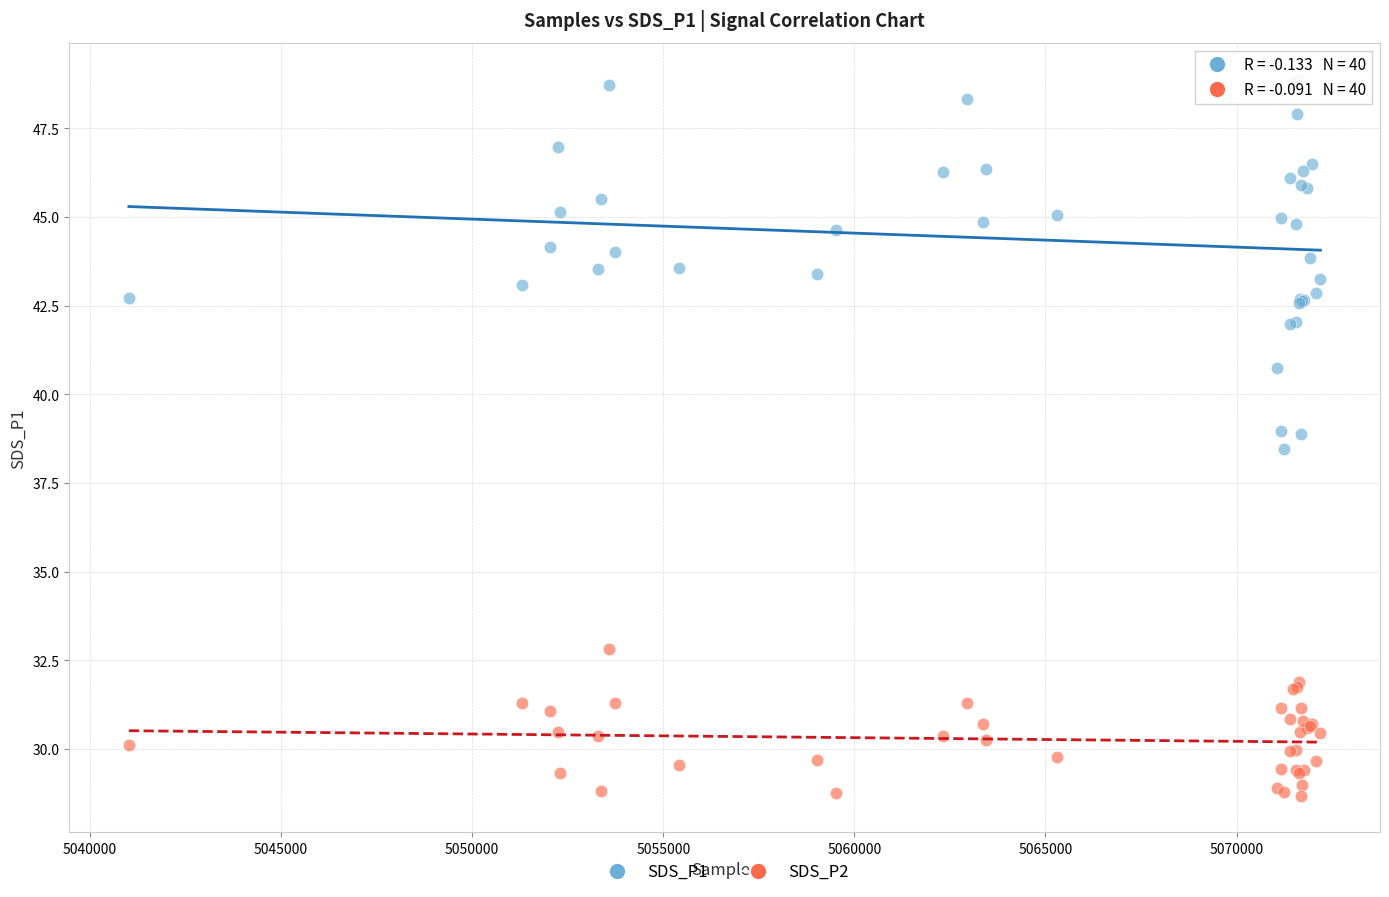

Which series has the widest spread of Y values?

SDS_P1